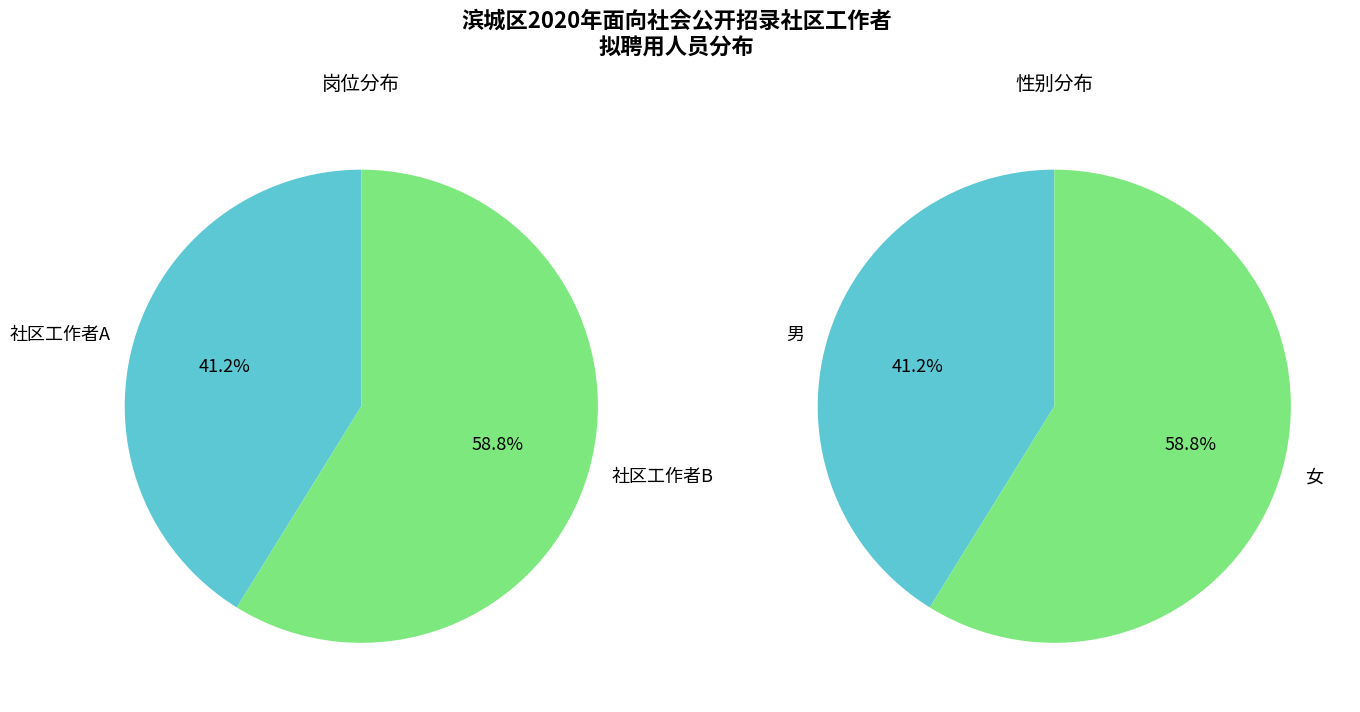

What percentage is the 社区工作者B slice, to the nearest percent?

59%